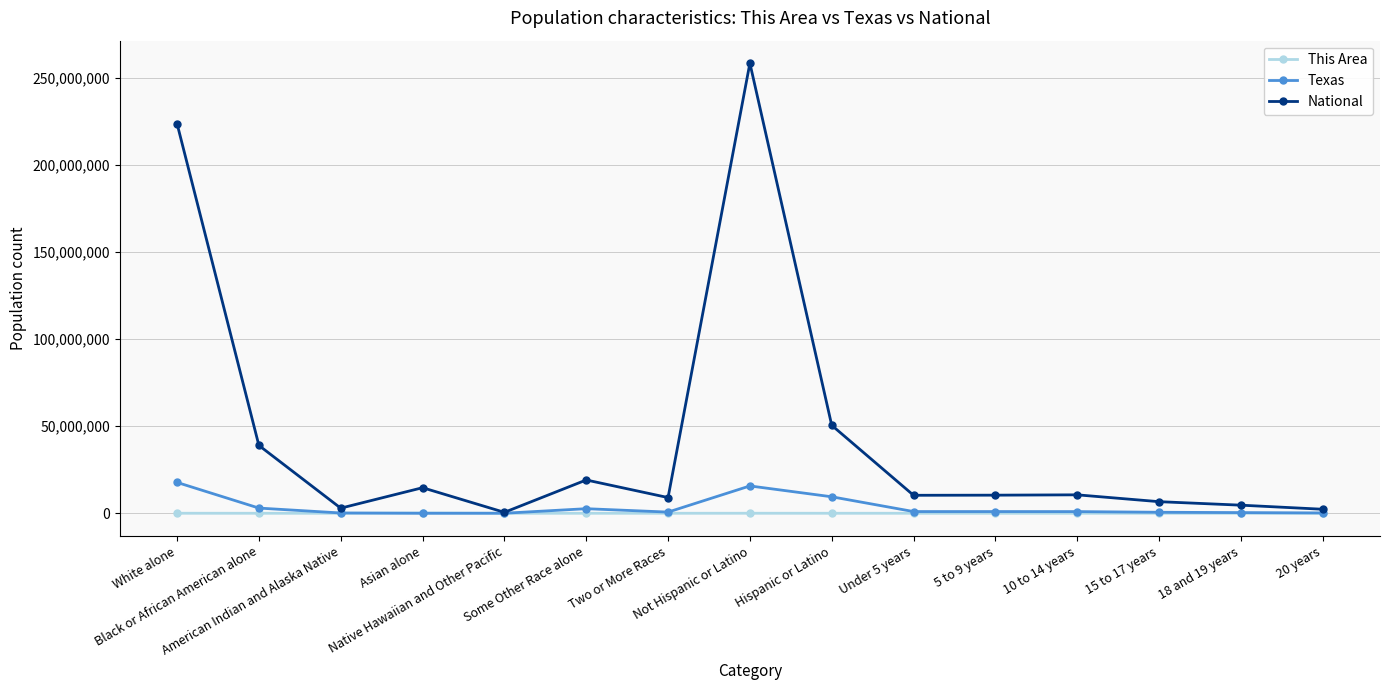

At which category is the sum across all series the highest?

Not Hispanic or Latino